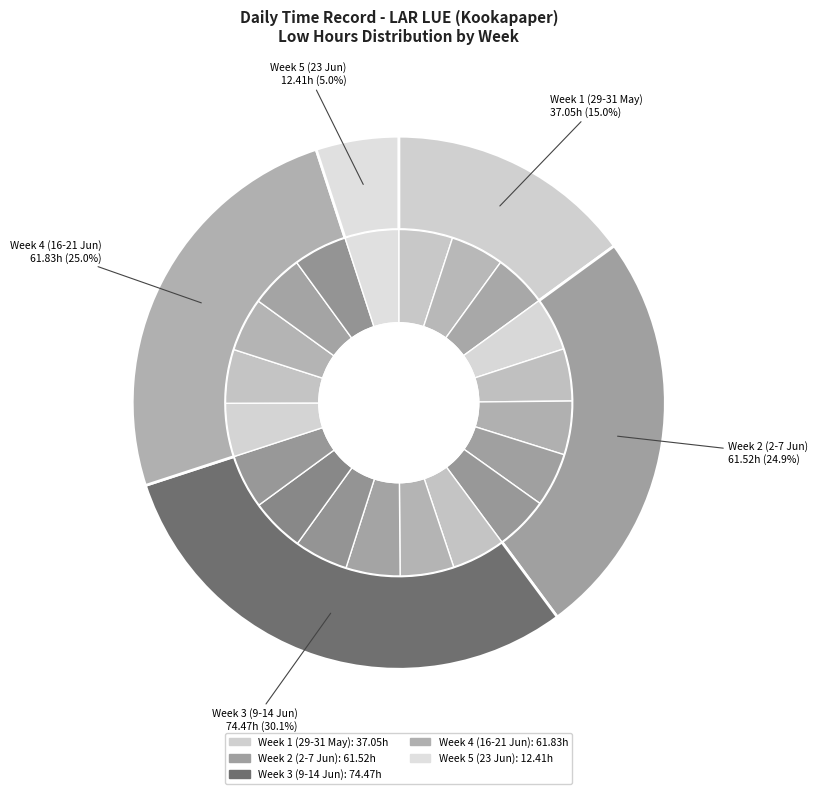

Which slice is the smallest?

4-Tue